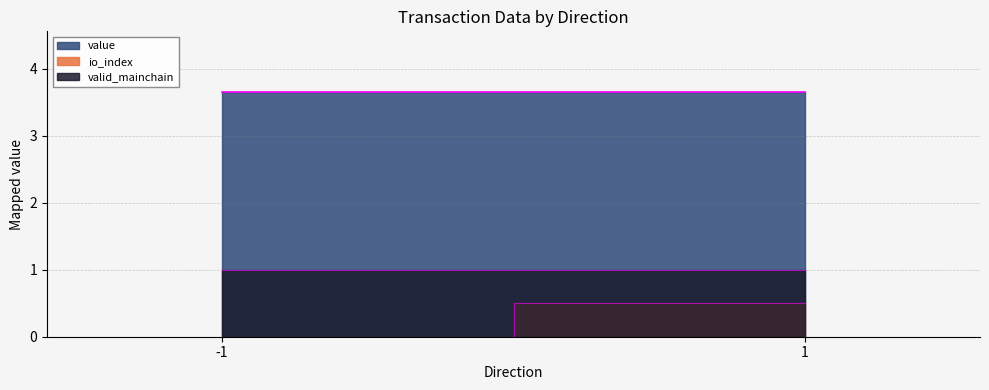

What is the value of the value point at the 2nd from the left?

3.6